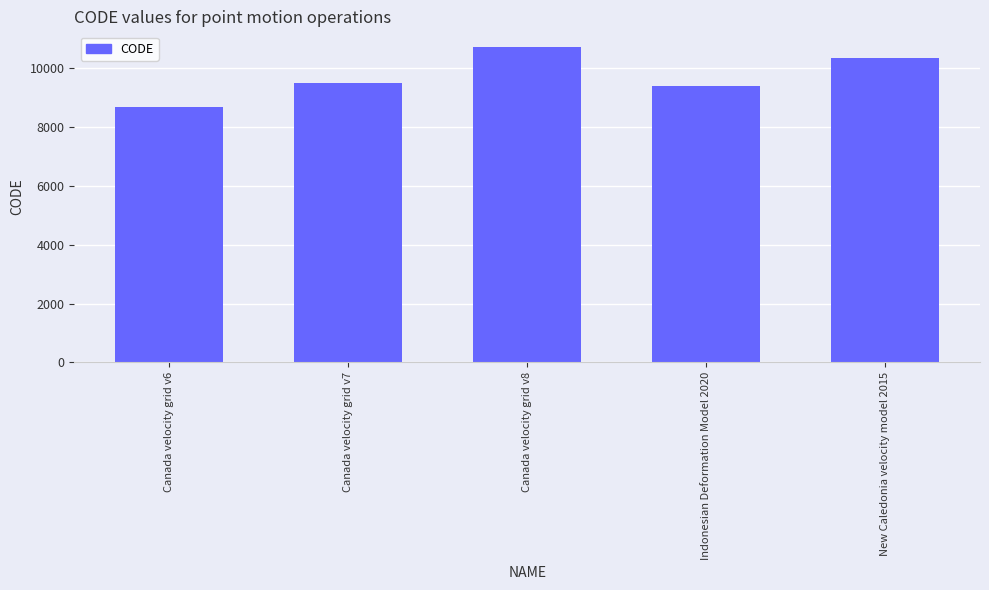

What position from the right is Canada velocity grid v6?

5